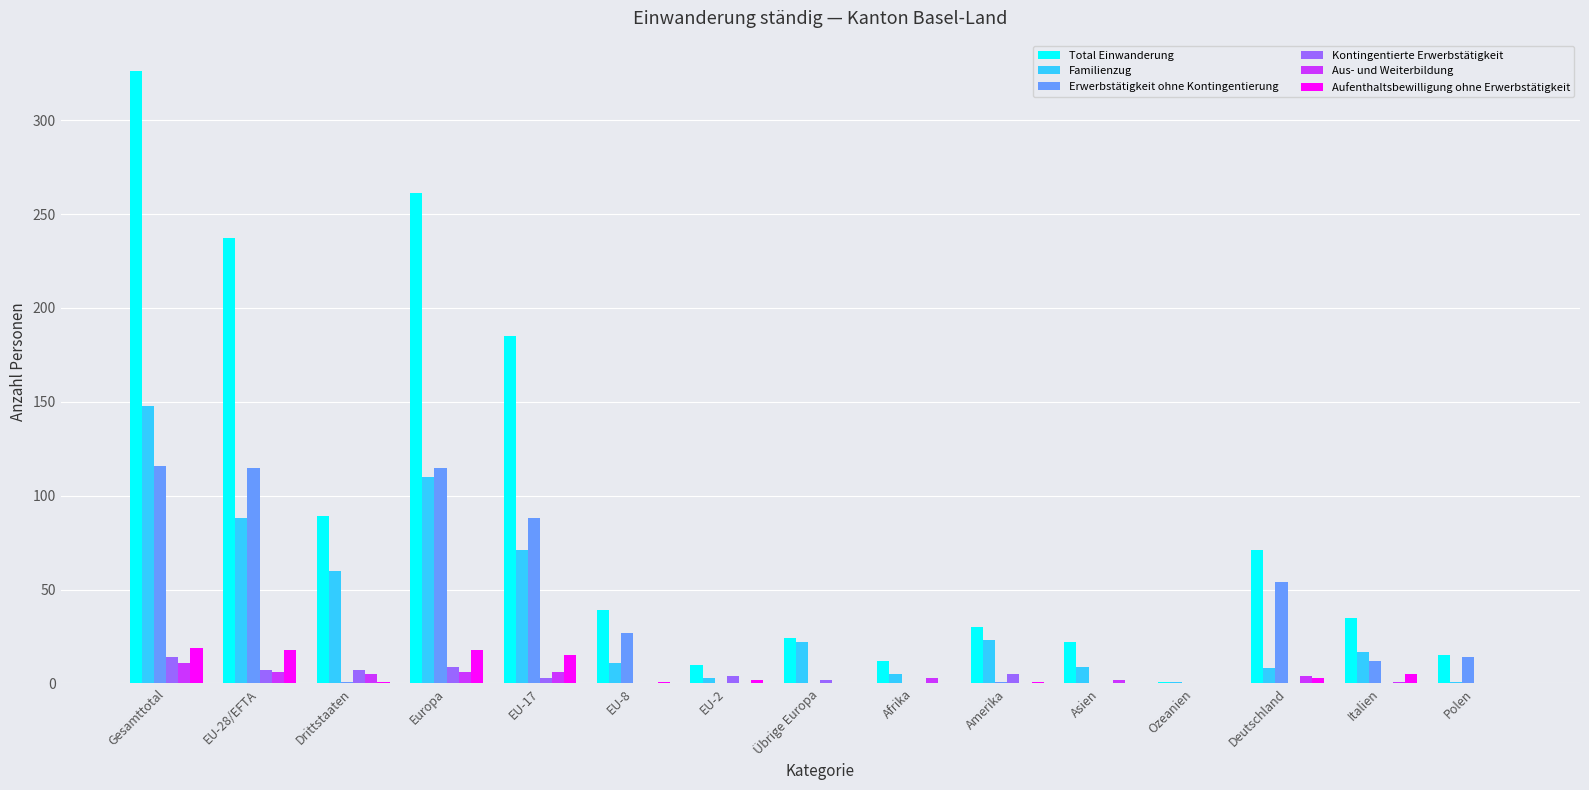

Between Europa and Afrika, which series saw the biggest shift?

Total Einwanderung